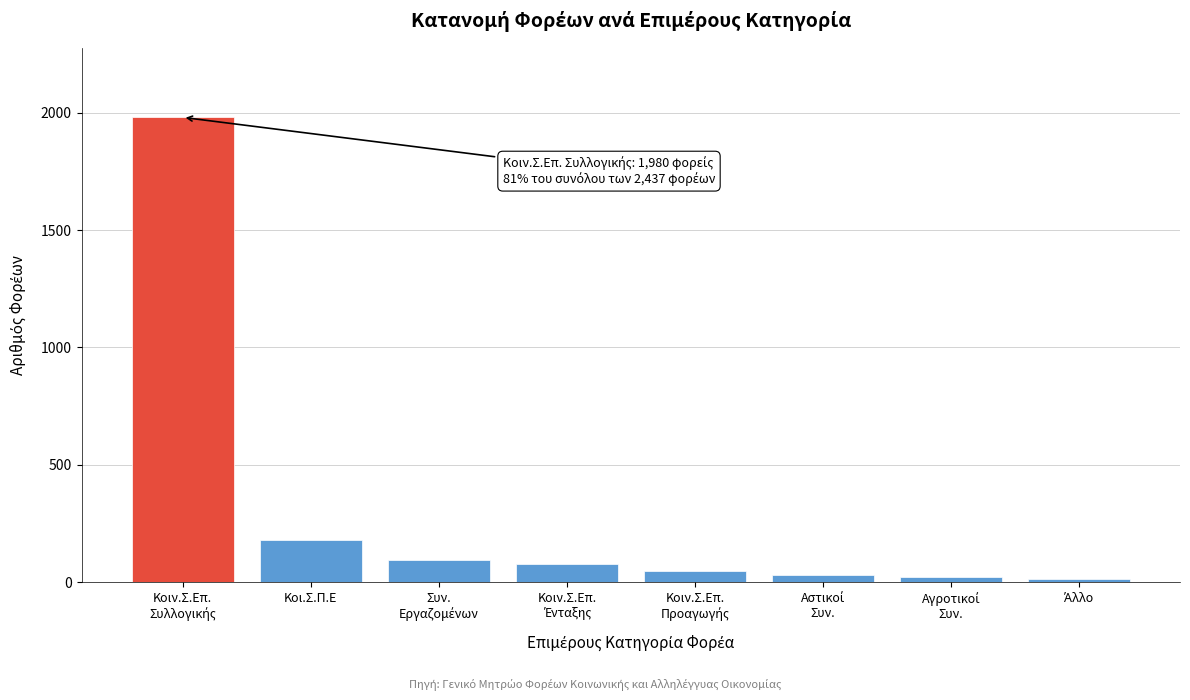

True or false: the data shows 180 at Κοι.Σ.Π.Ε.

True